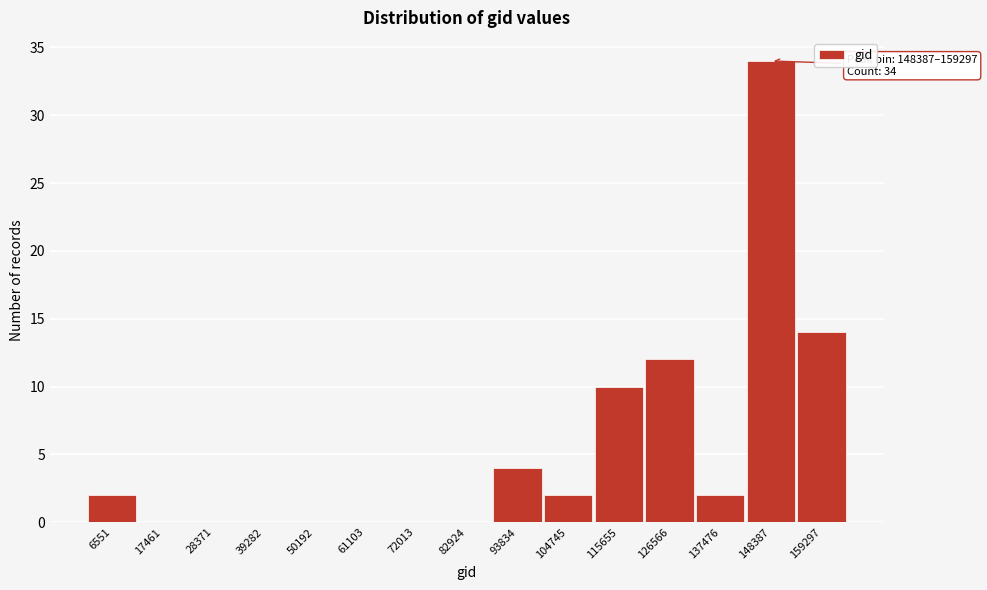

Reading right to left, extract all data points from this chart.

159297=14	148387=34	137476=2	126566=12	115655=10	104745=2	93834=4	82924=0	72013=0	61103=0	50192=0	39282=0	28371=0	17461=0	6551=2